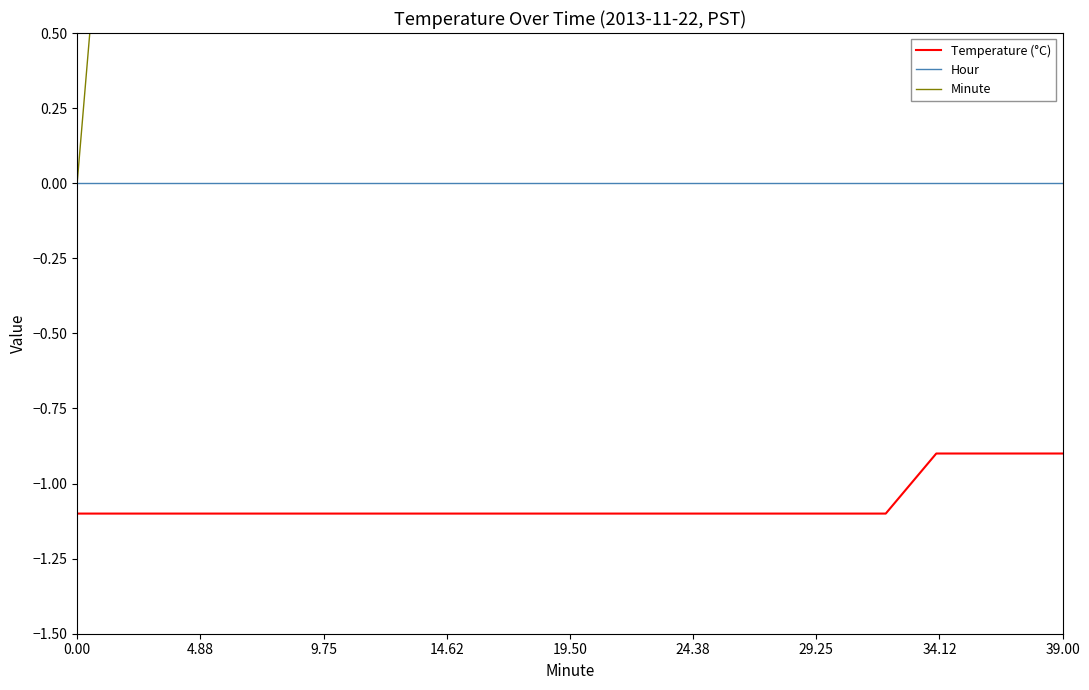

Reading left to right, transcribe all the data shown in this chart.

Temperature (°C): -1.1	-1.1	-1.1	-1.1	-1.1	-1.1	-1.1	-1.1	-1.1	-1.1	-1.1	-1.1	-1.1	-1.1	-1.1	-1.1	-1.1	-1.1	-1.1	-1.1	-1.1	-1.1	-1.1	-1.1	-1.1	-1.1	-1.1	-1.1	-1.1	-1.1	-1.1	-1.1	-1.1	-1.0	-0.9	-0.9	-0.9	-0.9	-0.9	-0.9
Hour: 0.0	0.0	0.0	0.0	0.0	0.0	0.0	0.0	0.0	0.0	0.0	0.0	0.0	0.0	0.0	0.0	0.0	0.0	0.0	0.0	0.0	0.0	0.0	0.0	0.0	0.0	0.0	0.0	0.0	0.0	0.0	0.0	0.0	0.0	0.0	0.0	0.0	0.0	0.0	0.0
Minute: 0.0	1.0	2.0	3.0	4.0	5.0	6.0	7.0	8.0	9.0	10.0	11.0	12.0	13.0	14.0	15.0	16.0	17.0	18.0	19.0	20.0	21.0	22.0	23.0	24.0	25.0	26.0	27.0	28.0	29.0	30.0	31.0	32.0	33.0	34.0	35.0	36.0	37.0	38.0	39.0